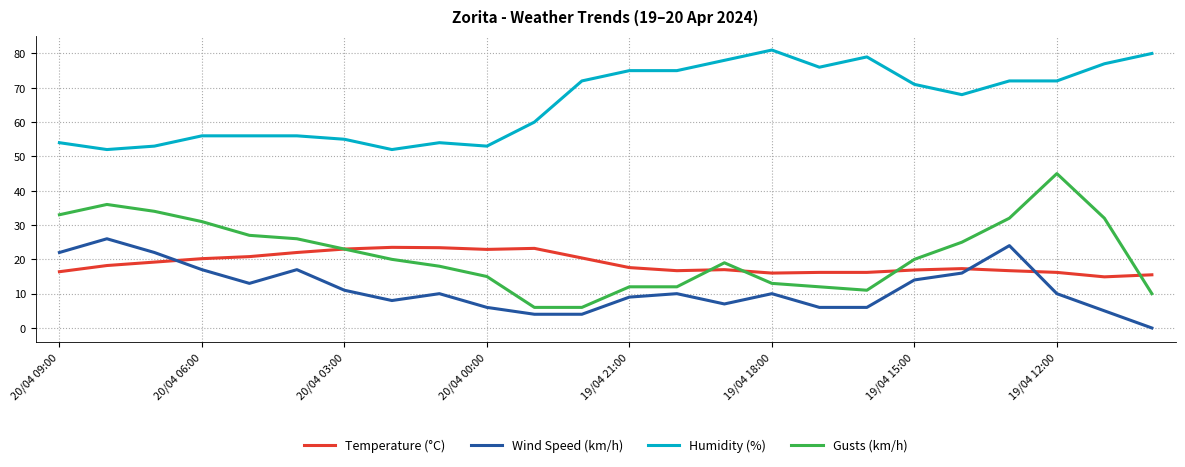

Which series has the largest total across all categories?

Humidity (%)